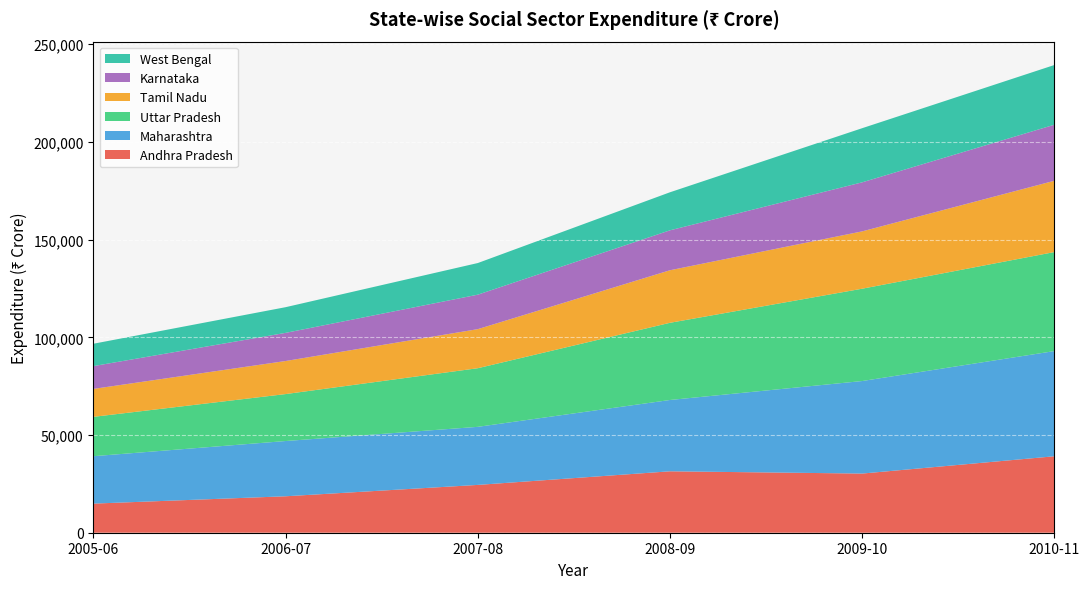

Reading right to left, extract all data points from this chart.

Andhra Pradesh: 2010-11=39132	2009-10=30279	2008-09=31436	2007-08=24471	2006-07=18654	2005-06=14900
Maharashtra: 2010-11=53834	2009-10=47358	2008-09=36500	2007-08=29721	2006-07=28276	2005-06=24268
Uttar Pradesh: 2010-11=50674	2009-10=47250	2008-09=39507	2007-08=30006	2006-07=24032	2005-06=20141
Tamil Nadu: 2010-11=36493	2009-10=29345	2008-09=26890	2007-08=19994	2006-07=16921	2005-06=14297
Karnataka: 2010-11=28685	2009-10=25104	2008-09=20445	2007-08=17644	2006-07=14407	2005-06=11675
West Bengal: 2010-11=30557	2009-10=27703	2008-09=19467	2007-08=16192	2006-07=13142	2005-06=11445